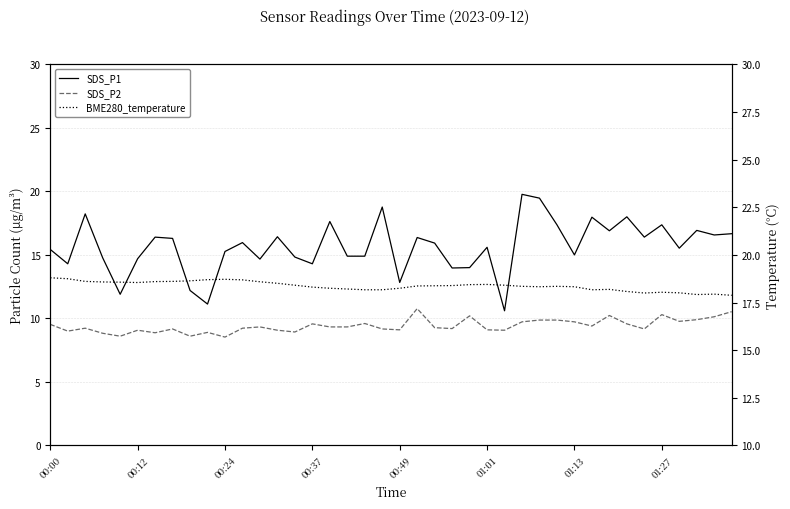

Rank the categories by SDS_P2 value from highest to lowest.

21, 39, 35, 32, 24, 38, 37, 28, 29, 36, 27, 30, 18, 15, 33, 00:00, 31, 12, 16, 17, 22, 00:24, 11, 23, 01:27, 19, 34, 20, 25, 01:01, 13, 26, 00:12, 14, 9, 01:13, 00:37, 00:49, 8, 10